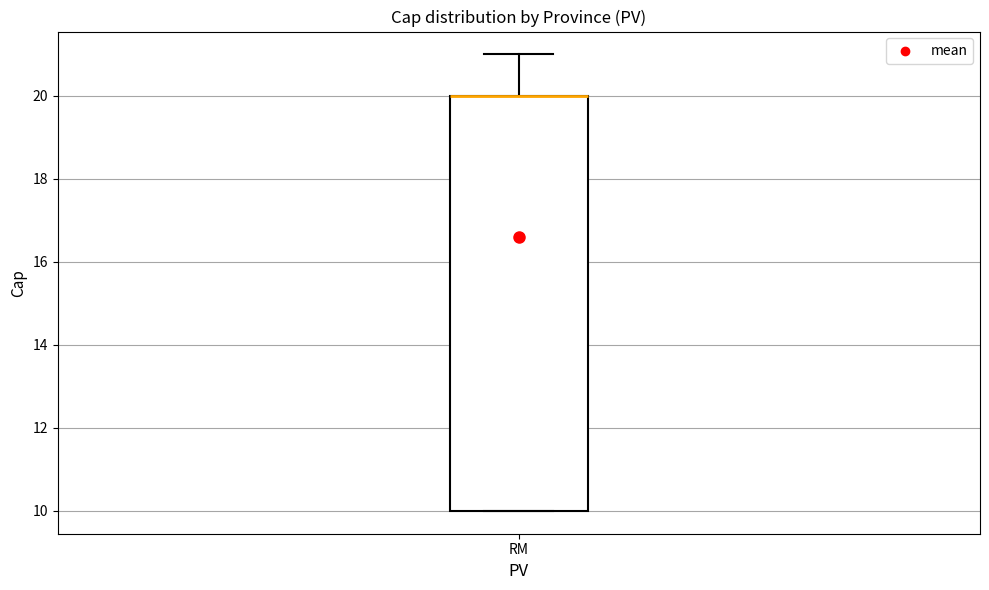

Transcribe this box plot: give where the median line is, the range the box spans, and where the two whiskers end, as read against the y-axis. The values are not printed on the chart, so give them approximately, as read against the axis.

median 20 (drawn on the box's upper edge), box 10 to 20, whiskers 10 to 21